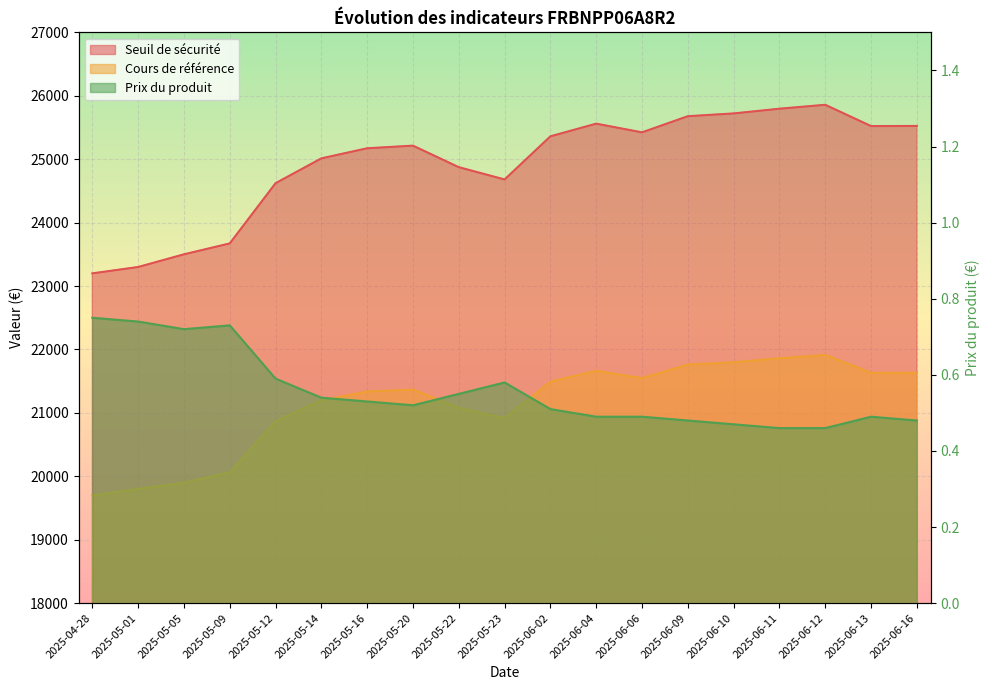

Which series has the widest spread of values?

Seuil de sécurité